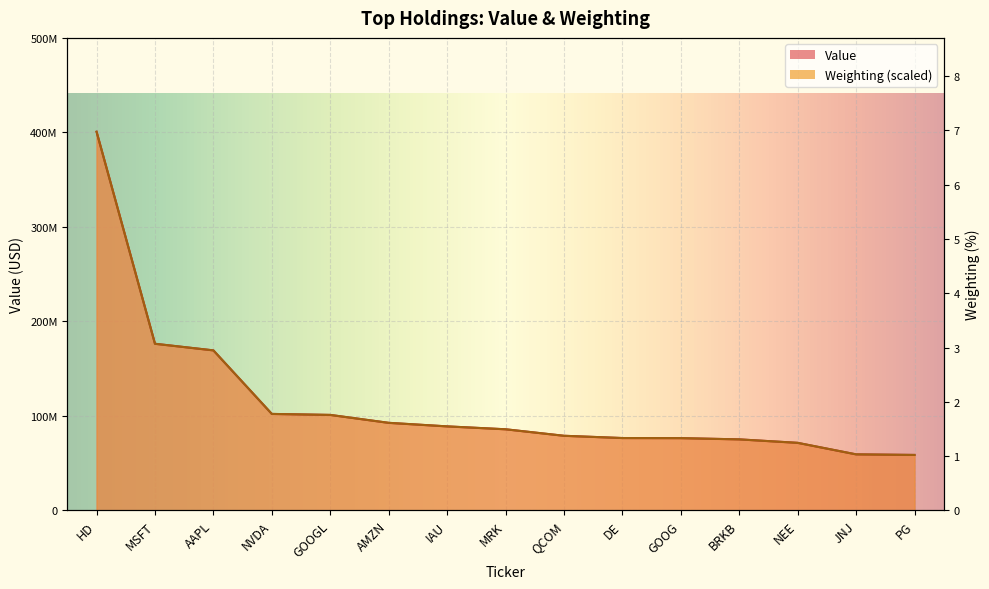

True or false: Weighting has a value of 176375938.8 at MSFT.

True